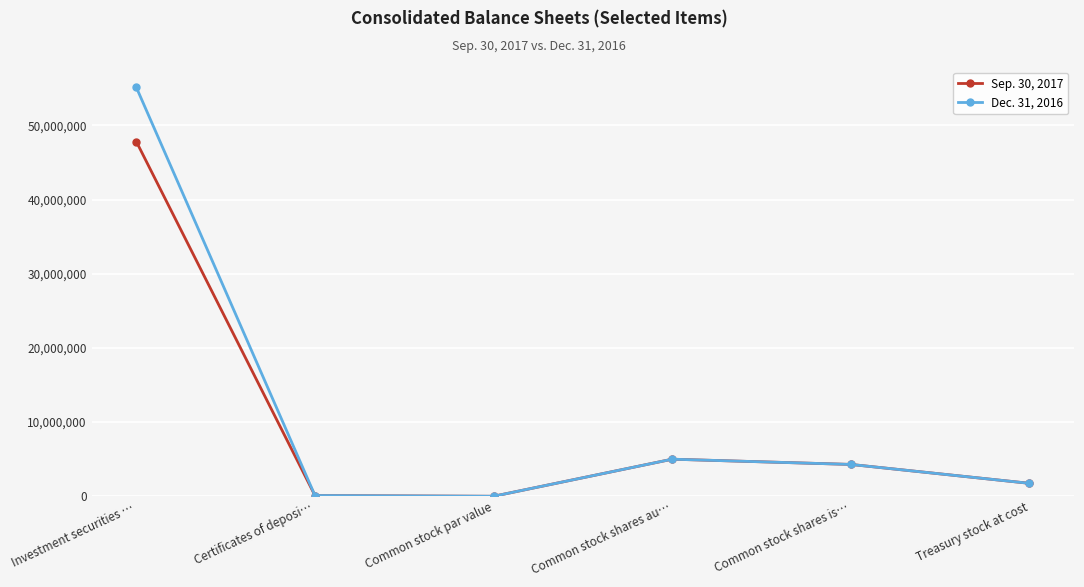

How many categories are shown in the chart?

6